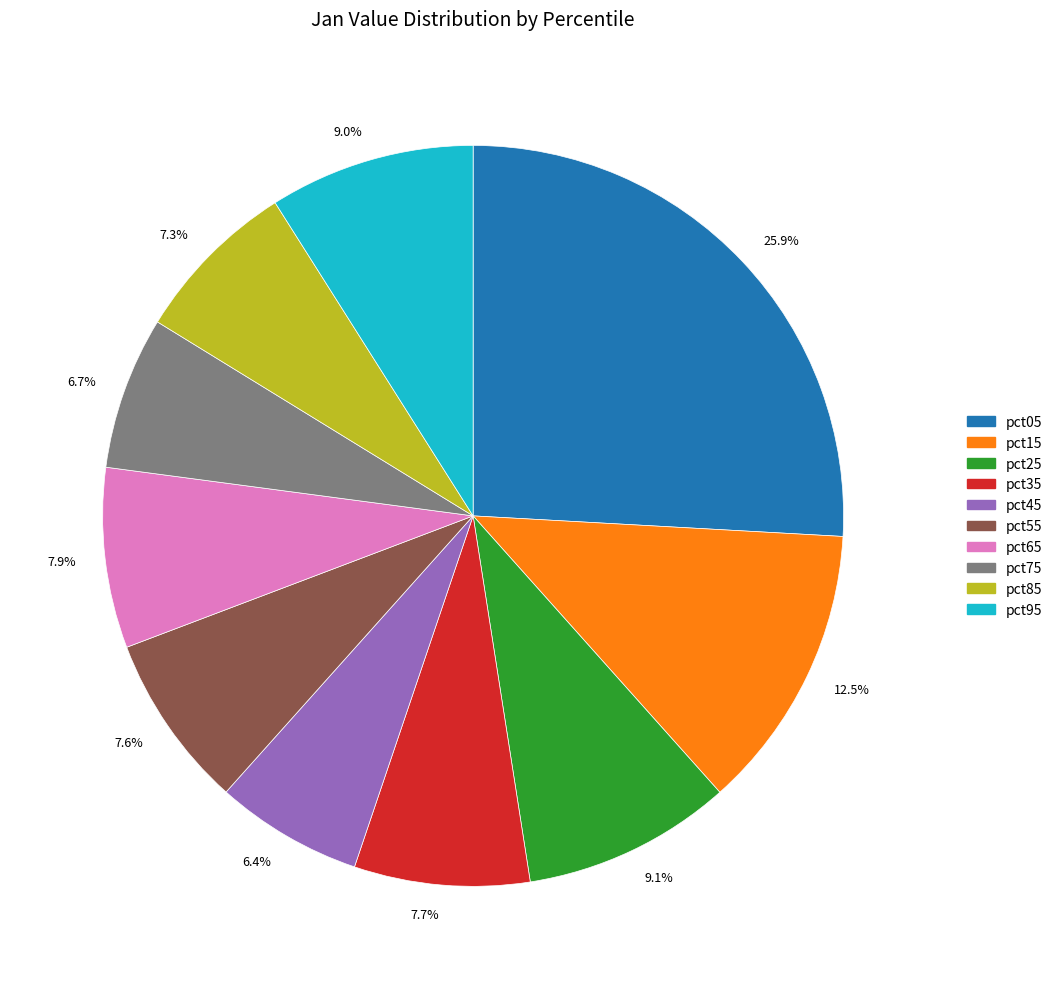

What percentage is NOT represented by 9.0%?

91.0%